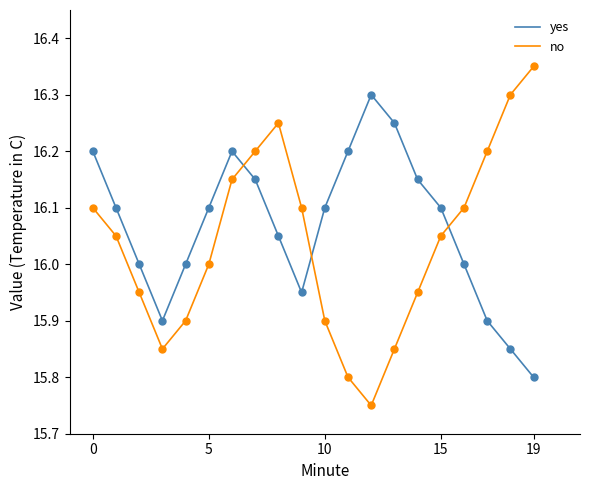

Which series has the largest total across all categories?

yes